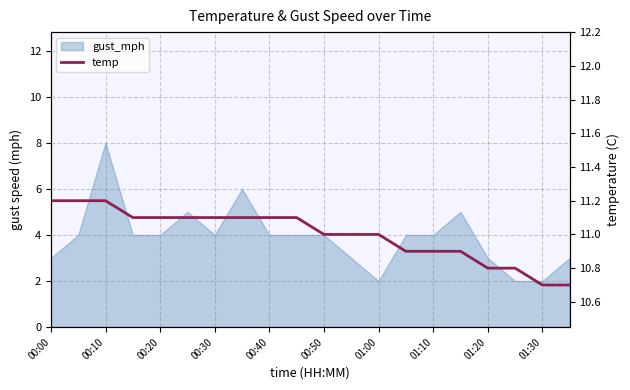

What is the change in value from 00:10 to 19?

-0.5